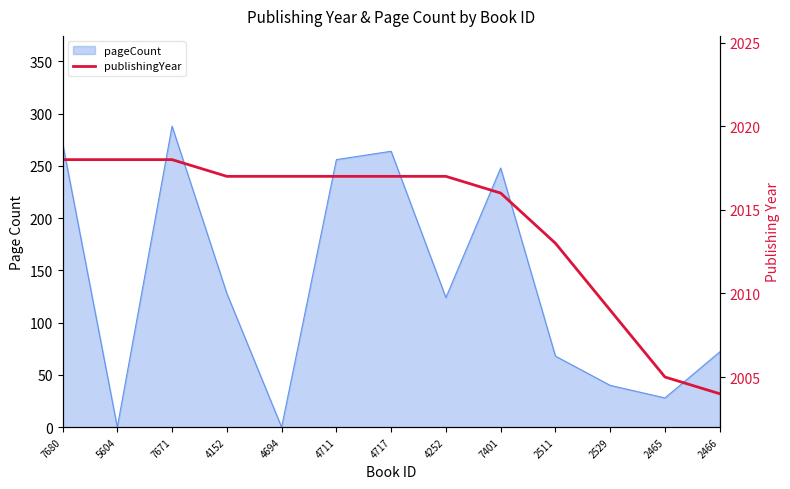

The value at 4717 is 2017. True or false?

True